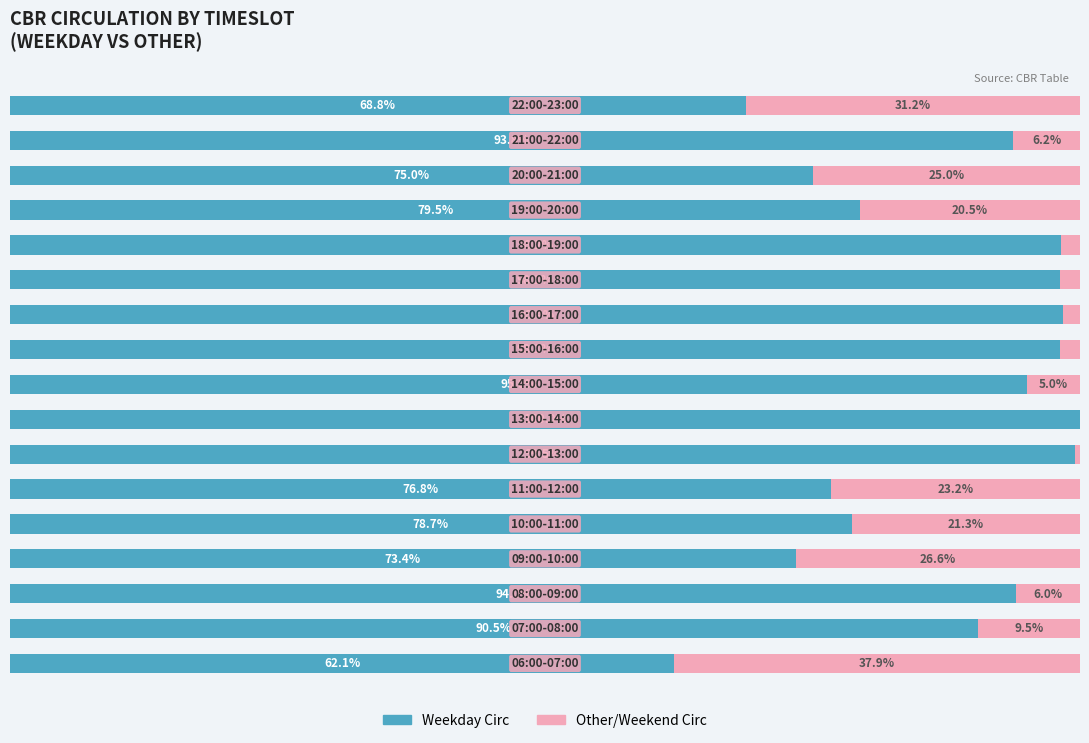

What are all the series names shown in the legend?

Weekday Circ, Other/Weekend Circ